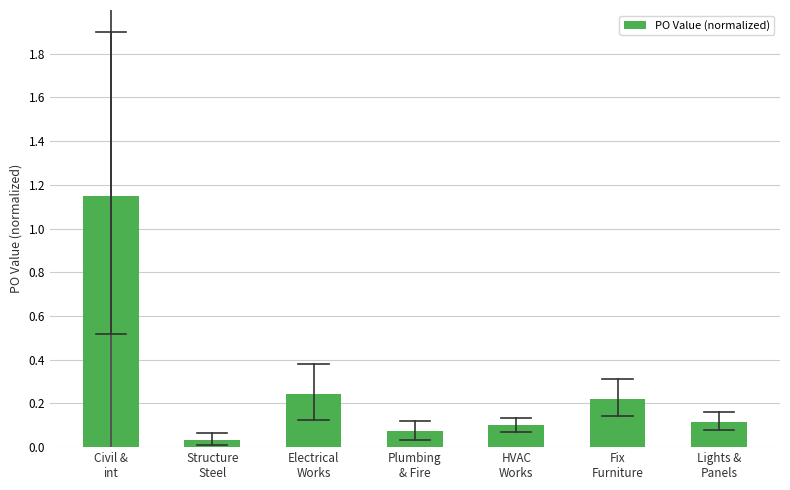

What is the average value?

0.3